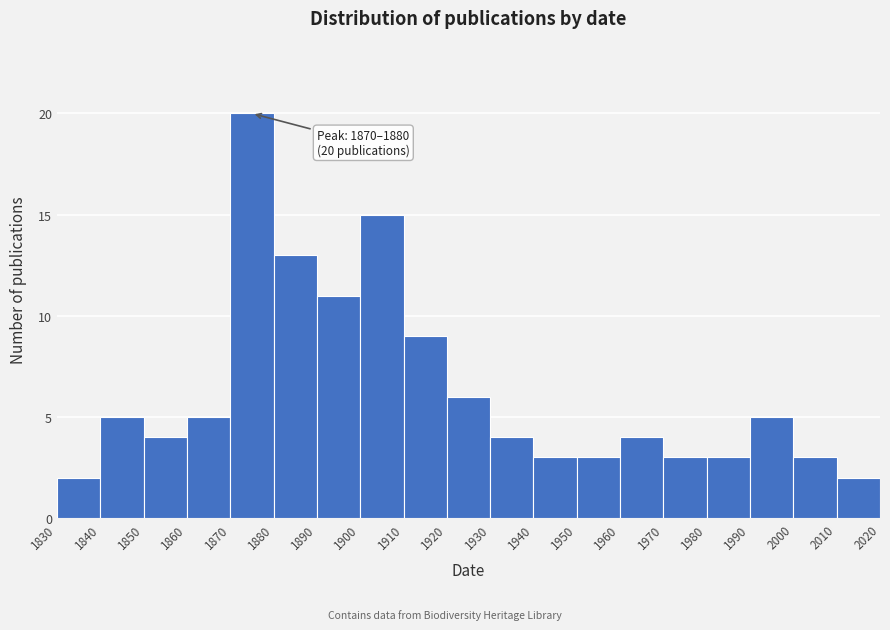

Which range on the x-axis has the tallest bar?

1870 to 1880